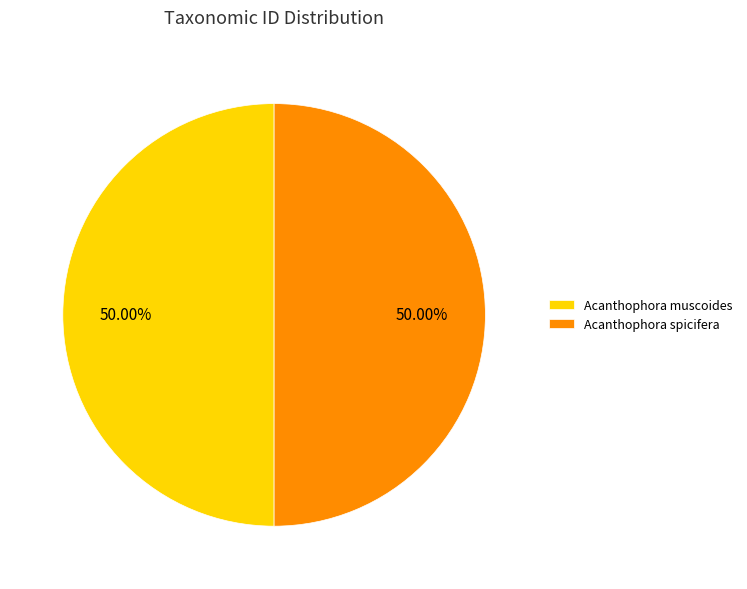

Approximately how many times larger is the value at Acanthophora muscoides compared to Acanthophora spicifera?

1.0